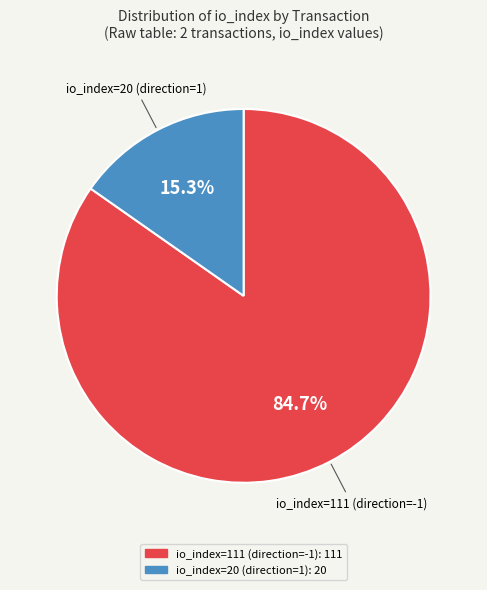

True or false: io_index=20 (direction=1) accounts for 15% of the total.

True